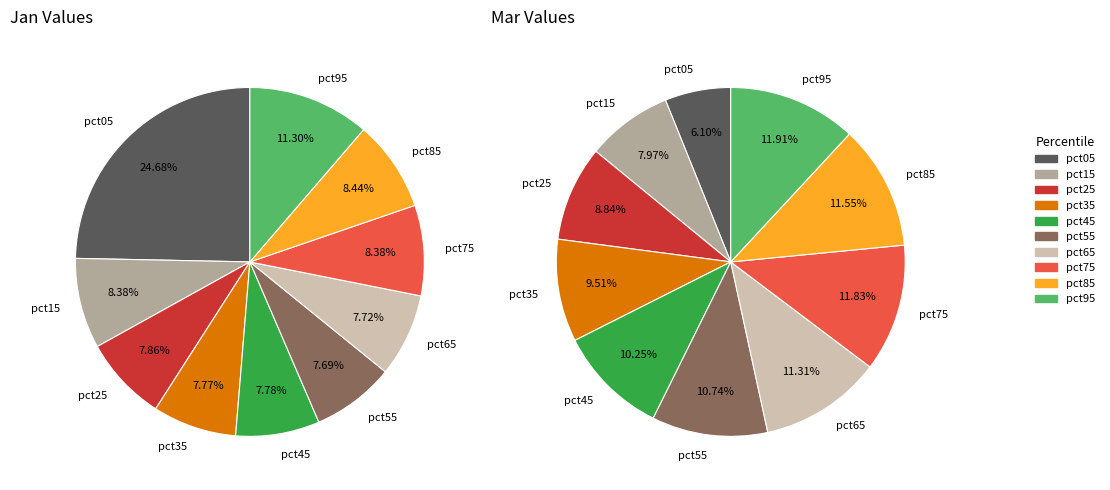

To the nearest percent, what is the difference between the largest and smallest slice percentages?

6%